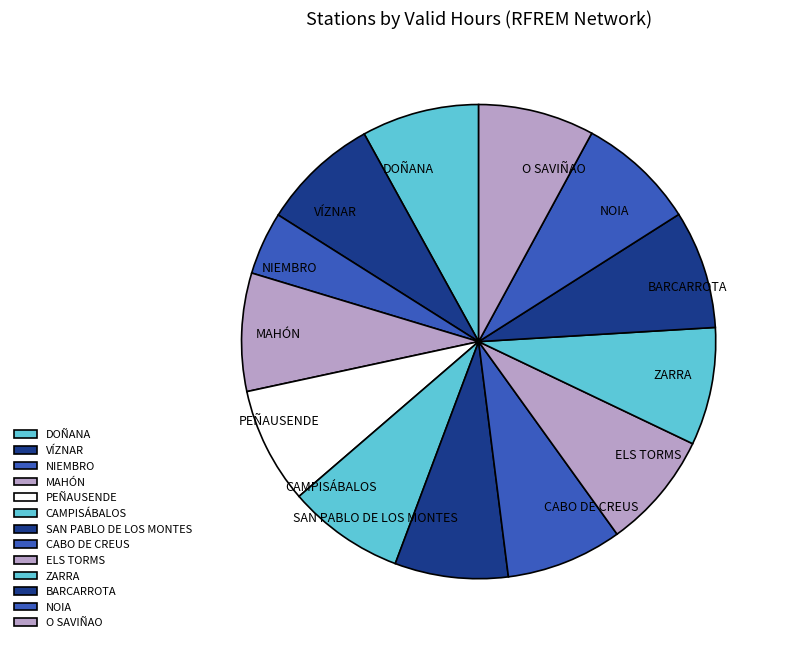

Does NOIA represent more than half of the total?

No